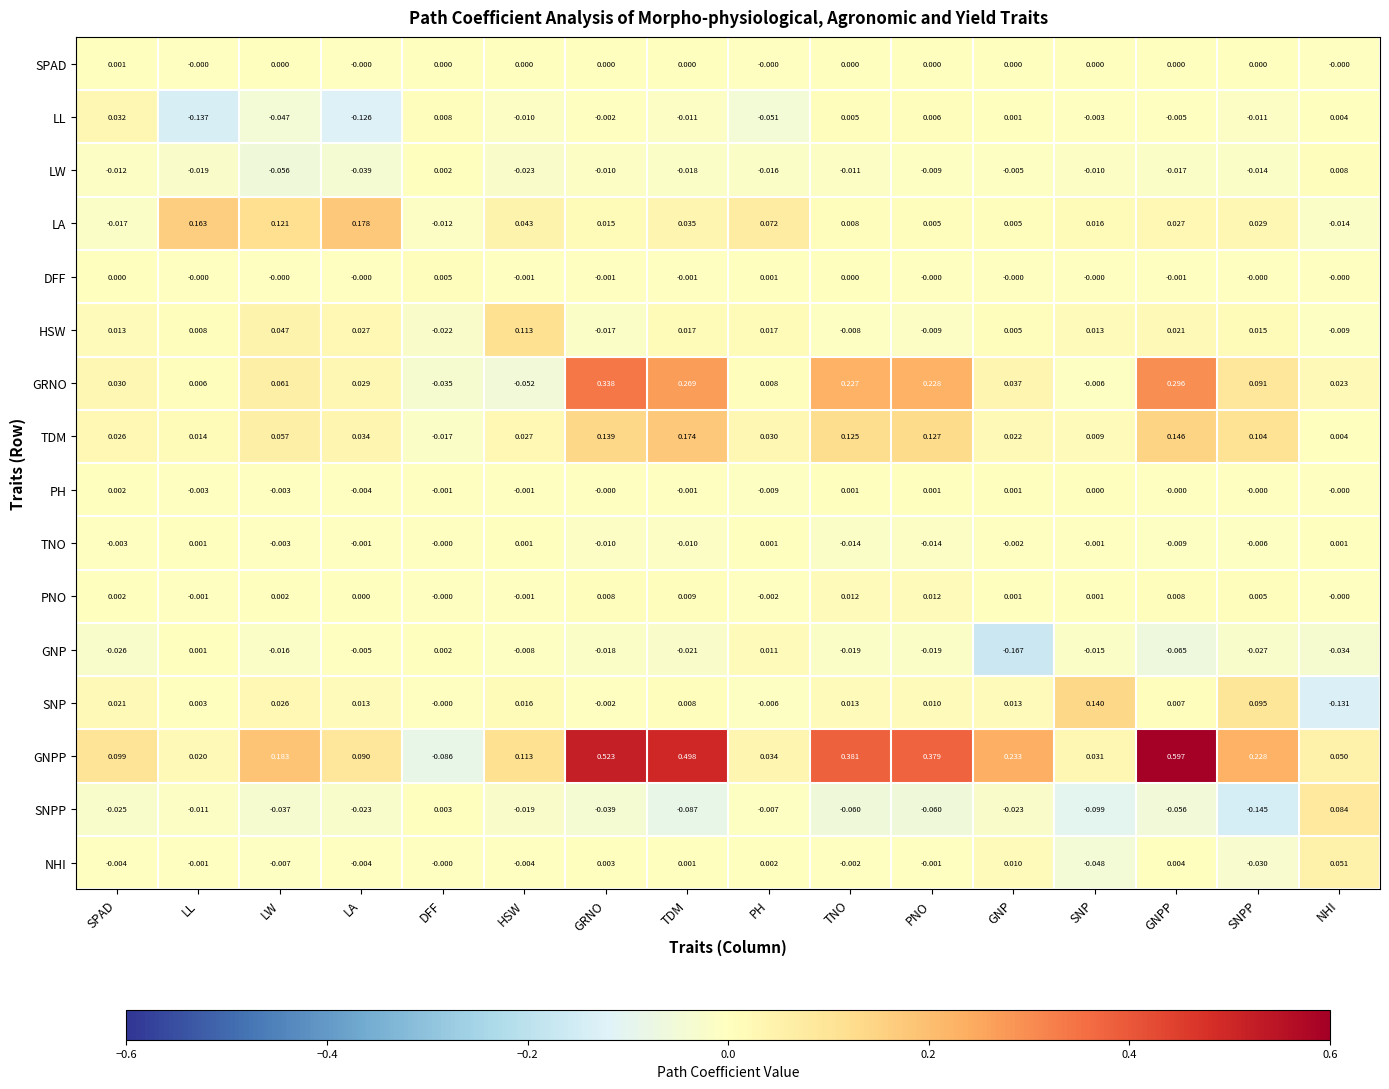

At how many categories does at least one series exceed 0?

16